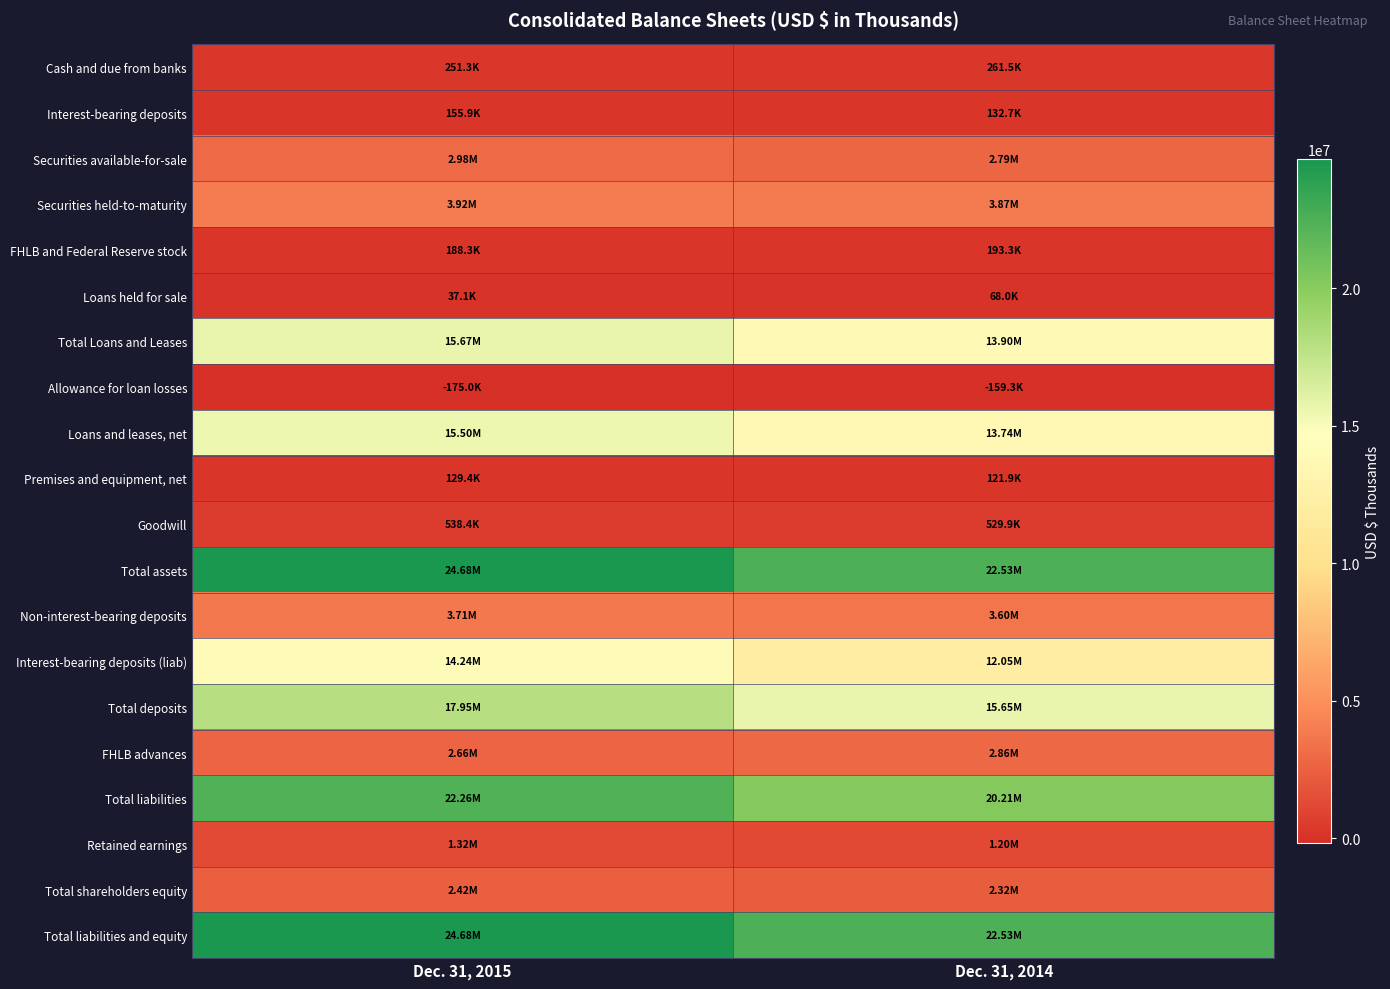

Which series has the largest total across all categories?

Total assets